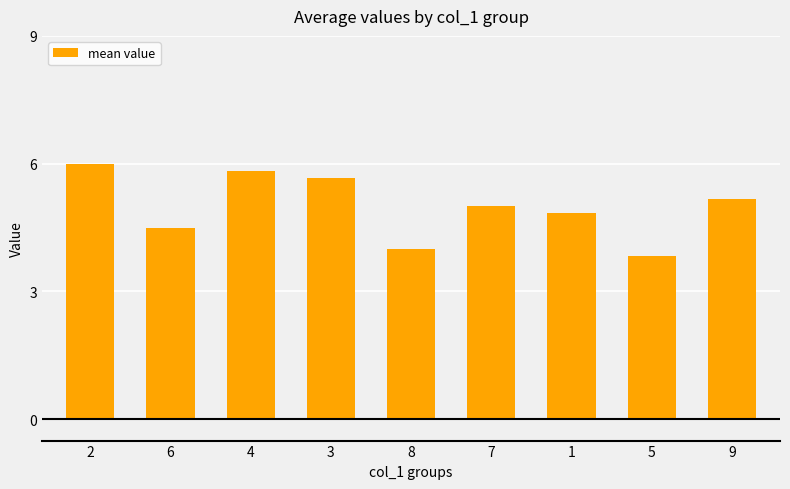

What is the value of the 4th bar from the left?

5.7